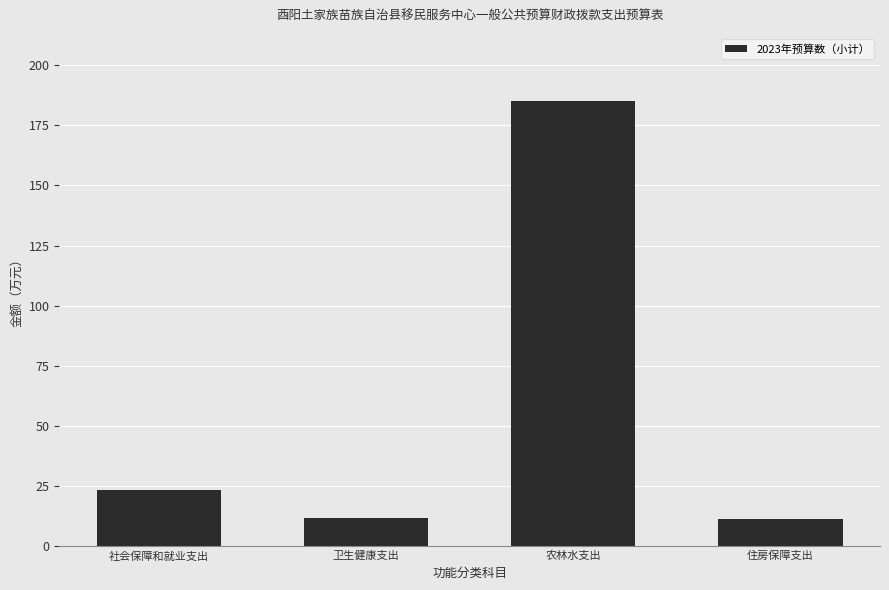

Read the value at 农林水支出.

185.3